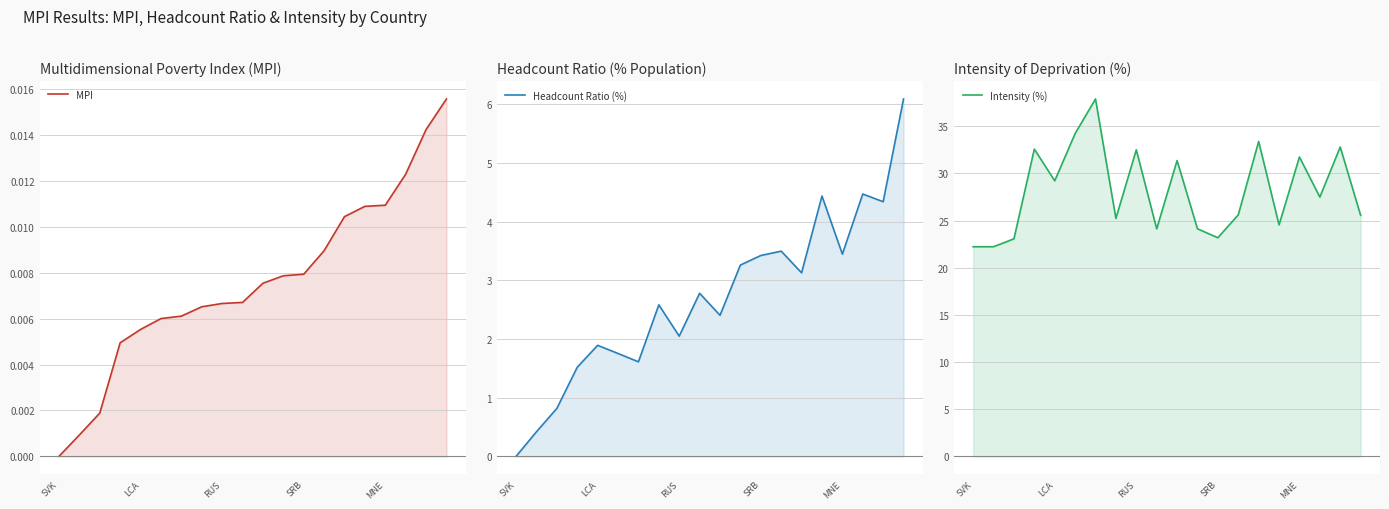

Which series has the largest range (max minus min)?

Intensity (%)